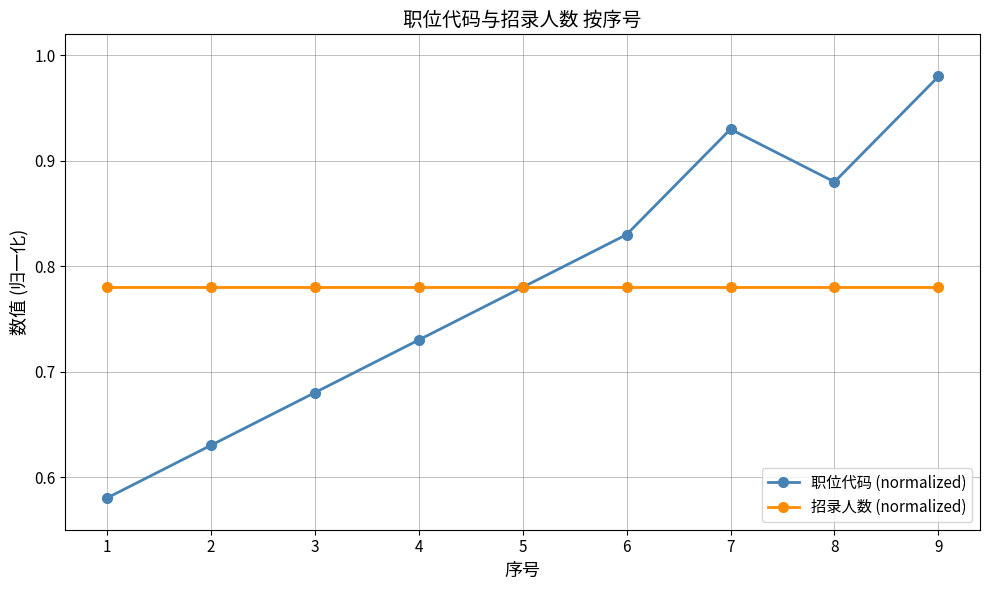

At which category does the chart reach its peak across all series?

9